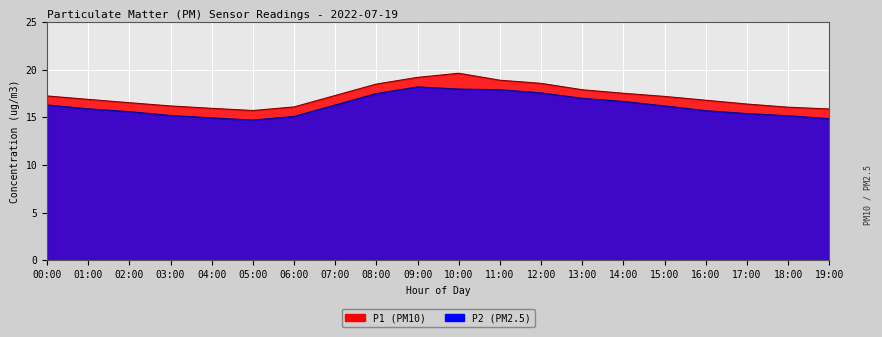

What value does the P2 series have at 12:00?

17.6